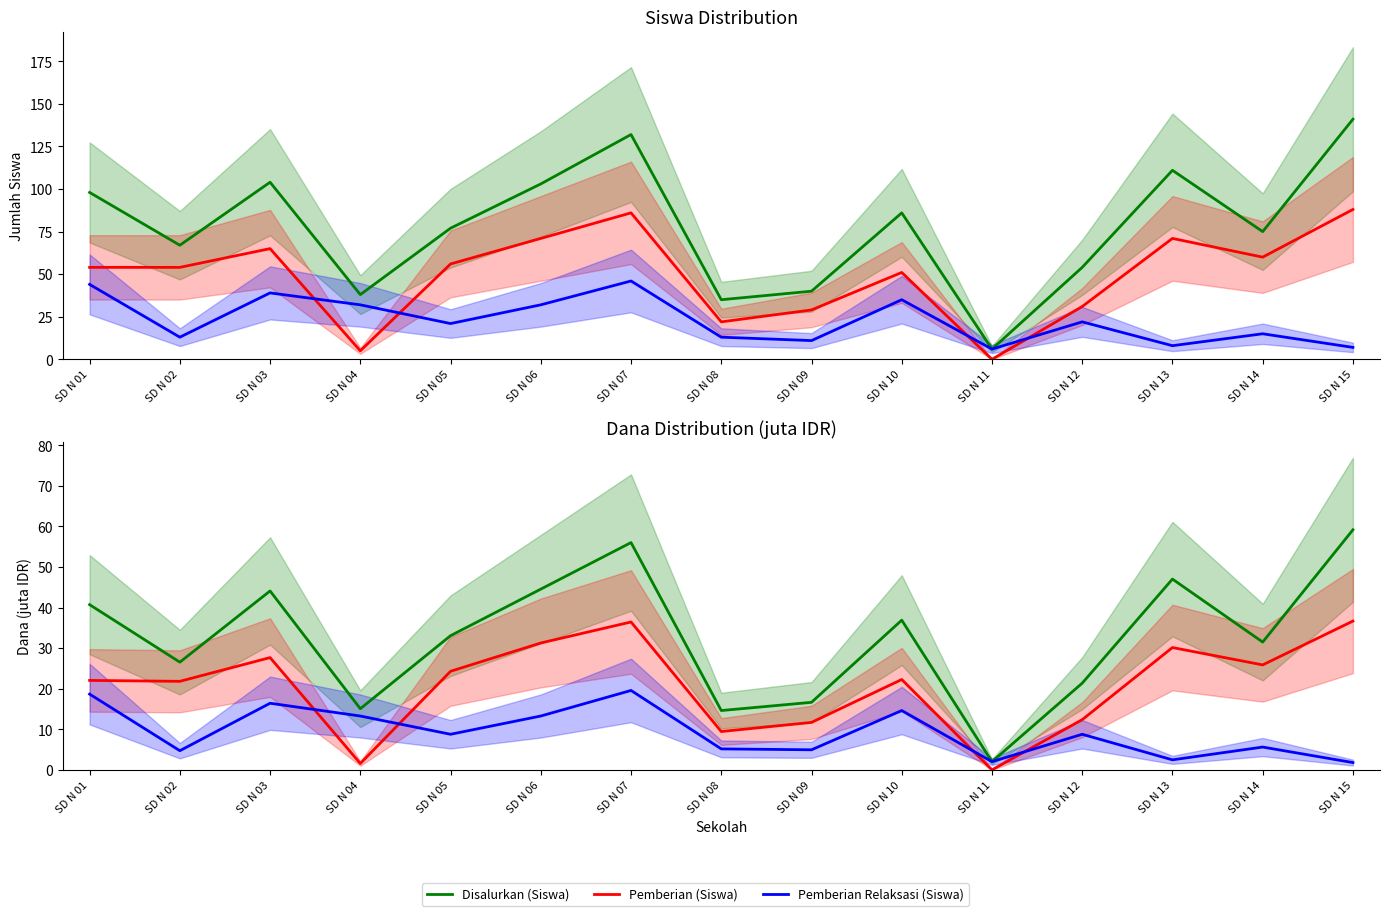

The Disalurkan (Siswa) series shows 104.0 at SD N 03. True or false?

True